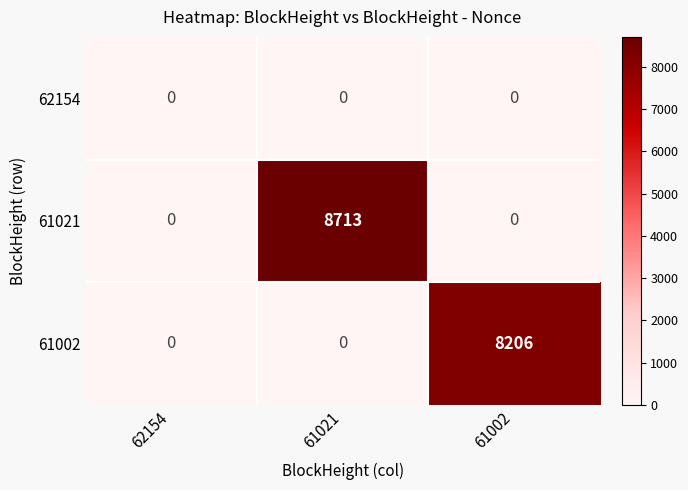

At how many categories does at least one series exceed 8673?

1